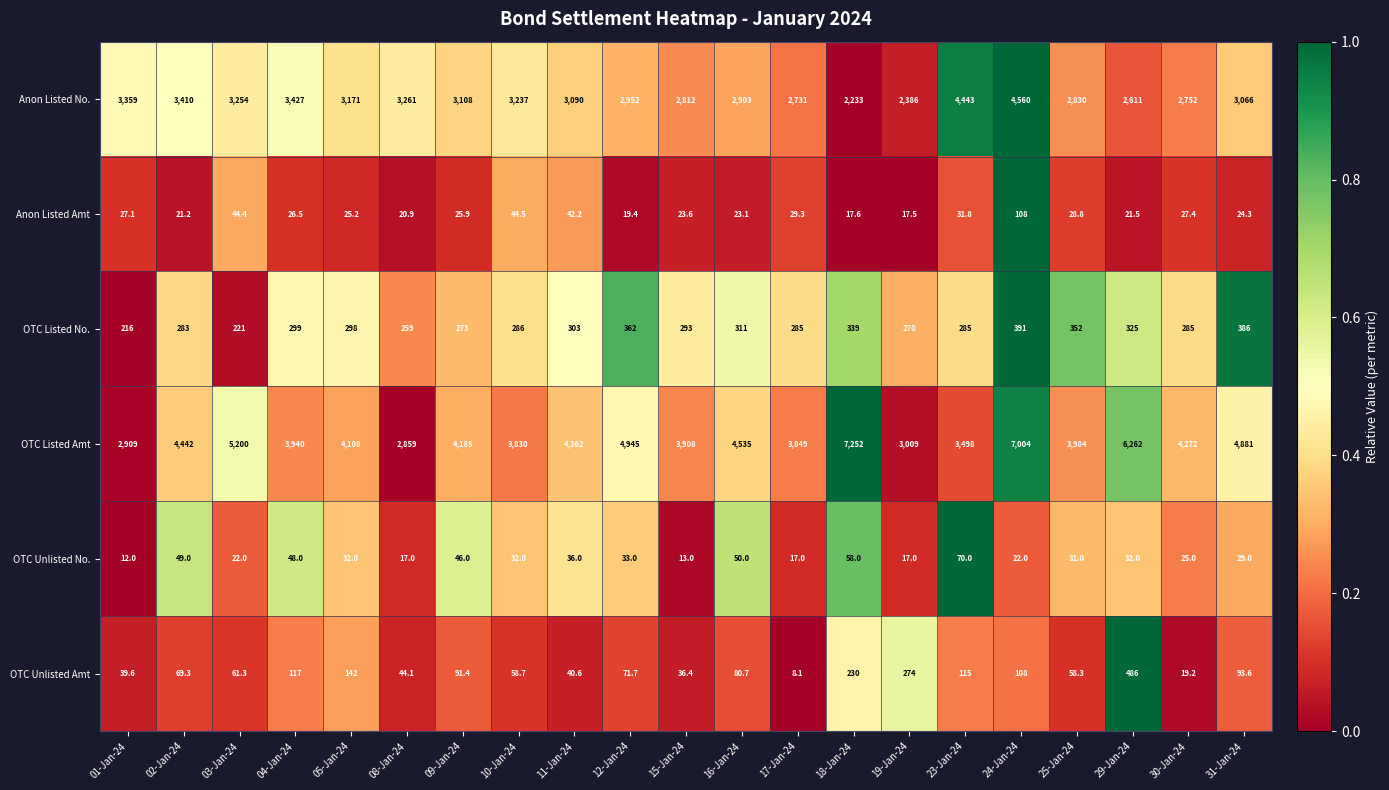

What is the difference between the maximum and minimum values in the OTC Unlisted No. series?

58.0